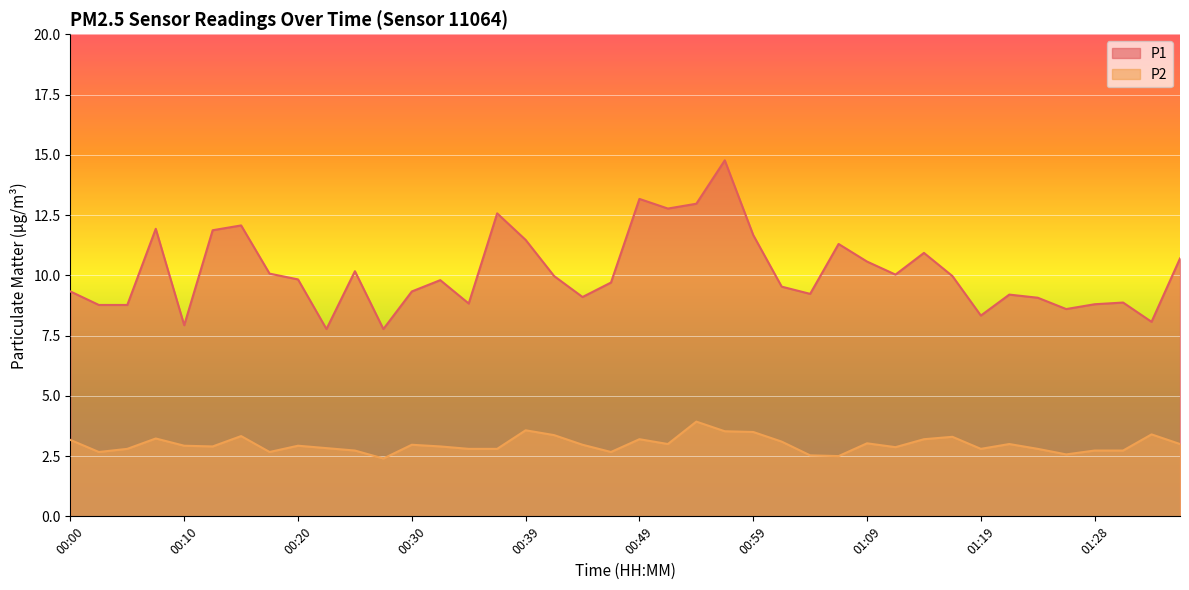

What is the greatest value displayed?

14.8